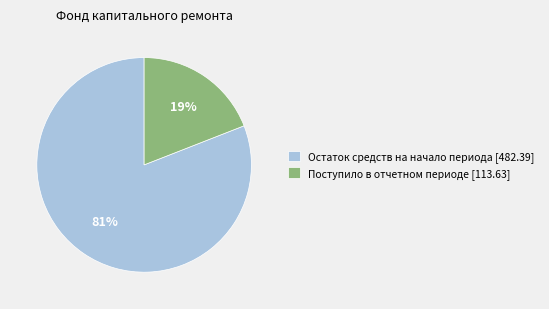

Between Поступило в отчетном периоде [113.63] and Остаток средств на начало периода [482.39], which is larger?

Остаток средств на начало периода [482.39]